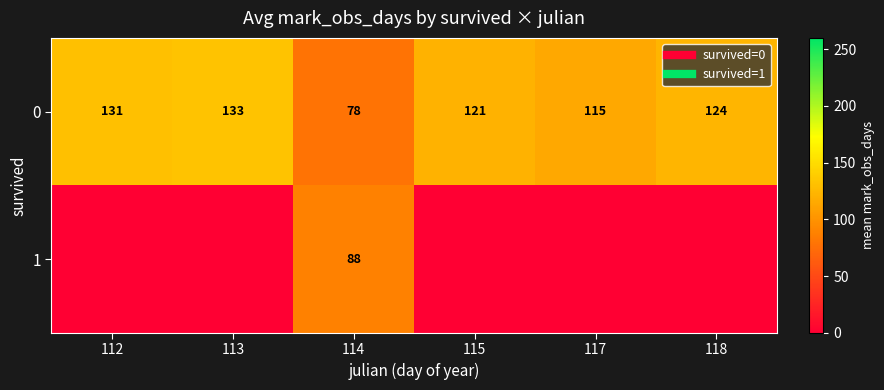

At how many categories does at least one series exceed 111?

5